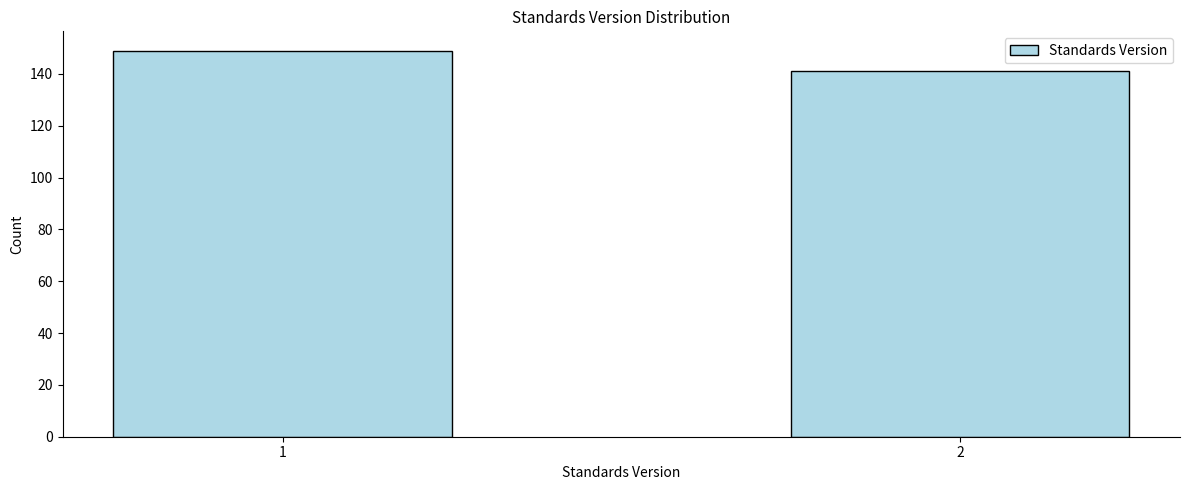

Reading left to right, what are all the values shown in this chart?

1=149	2=141